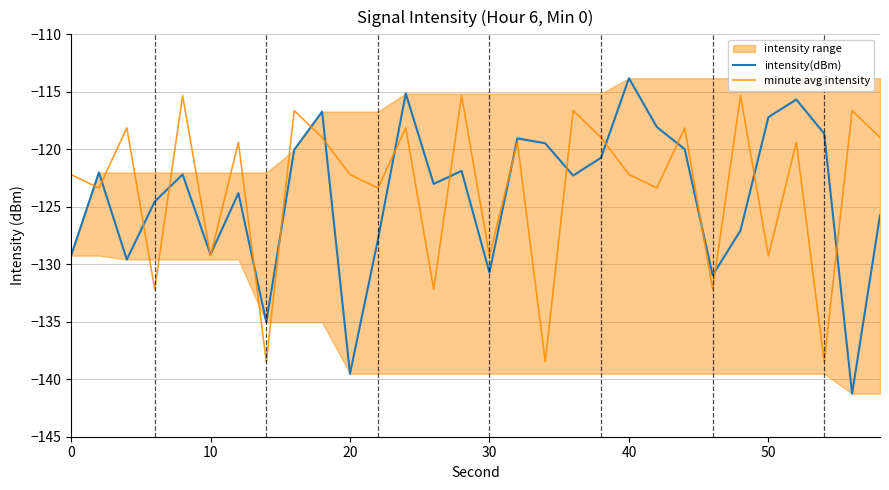

At how many categories does at least one series exceed -124?

25